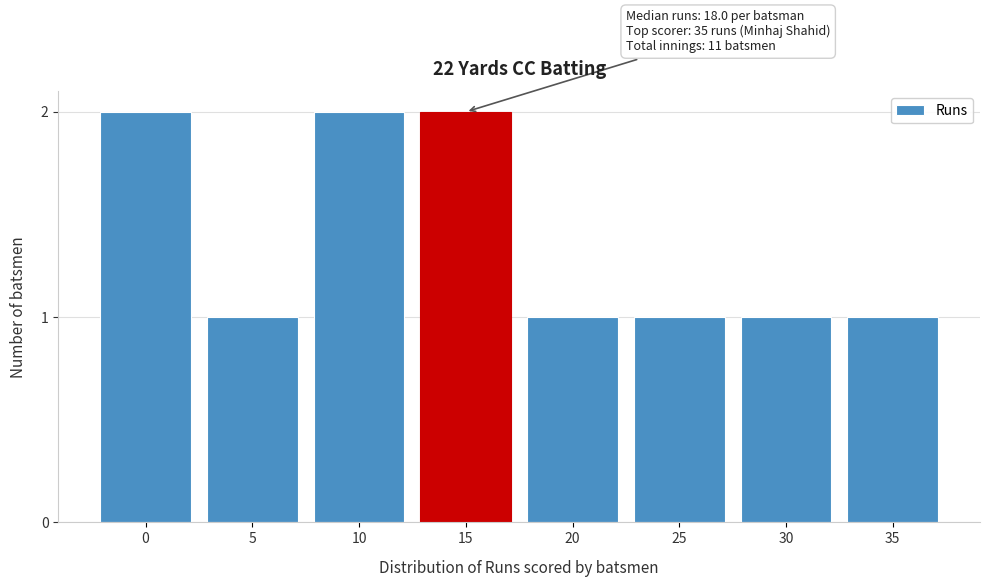

Reading left to right, transcribe all the data shown in this chart.

2	1	2	2	1	1	1	1